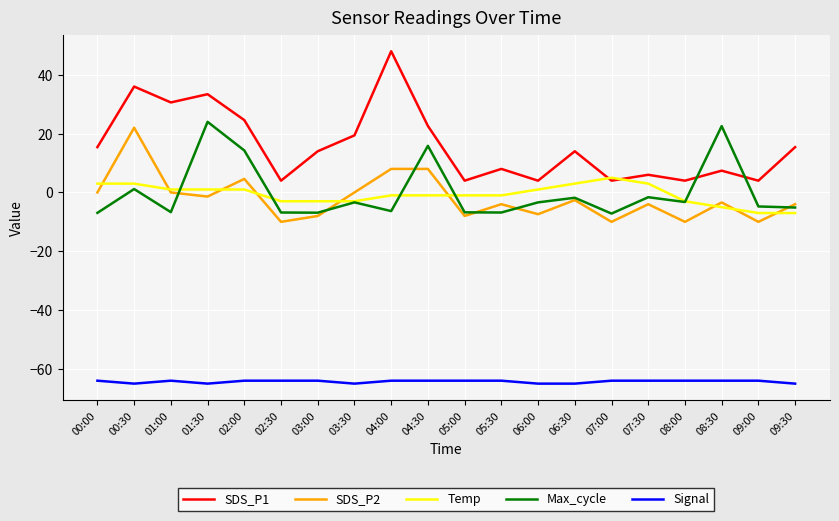

True or false: SDS_P2 has a value of 4.6 at 02:00.

True